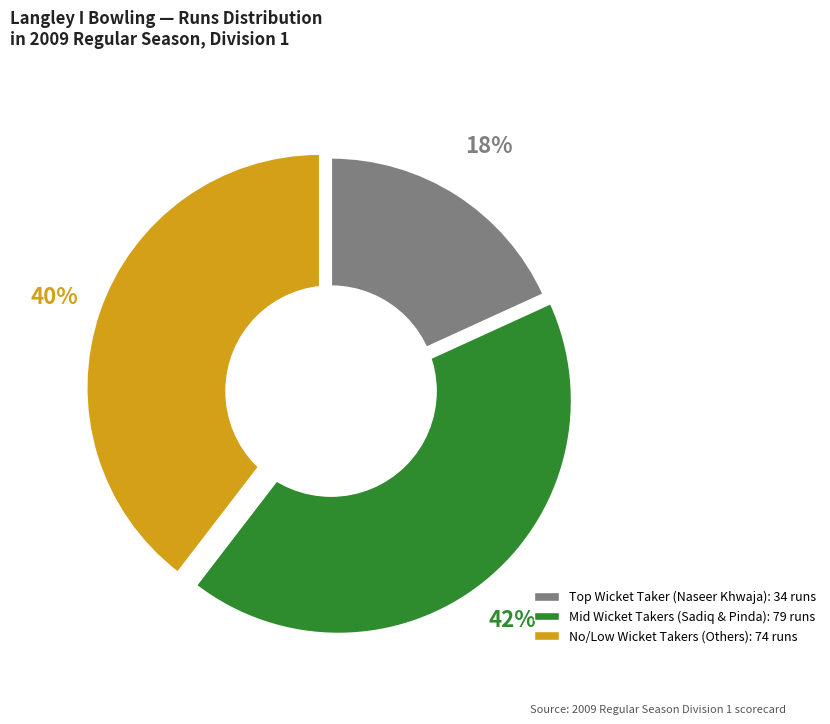

Is there any slice that represents more than half of the pie?

No